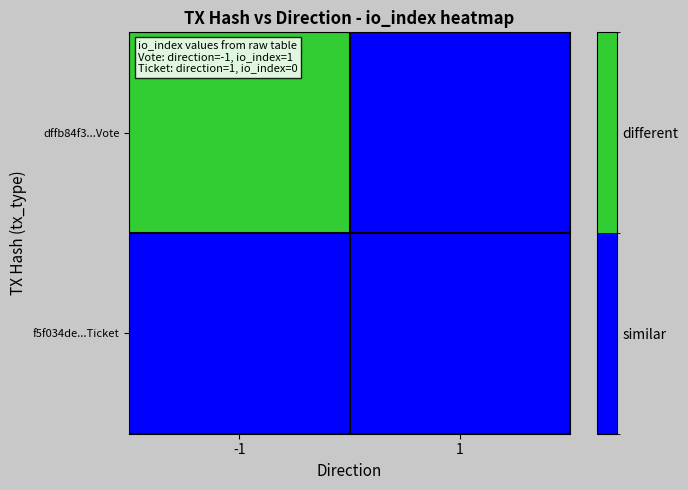

What is the total value across all series at -1?

1